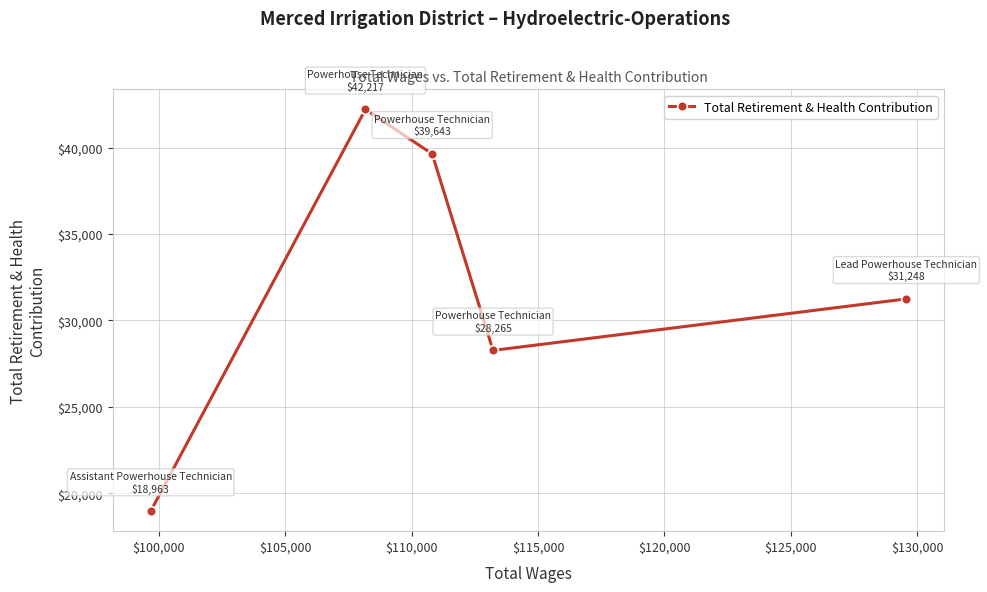

What is the difference between the second highest and second lowest values?

11378